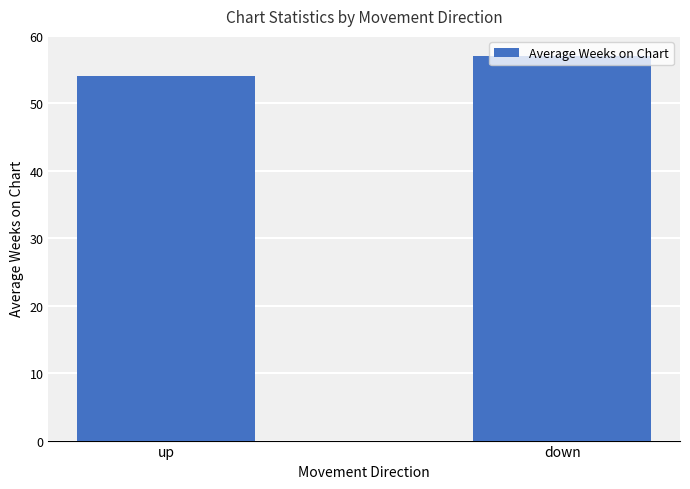

Reading right to left, list all the values displayed in this chart.

down=57.0	up=54.1